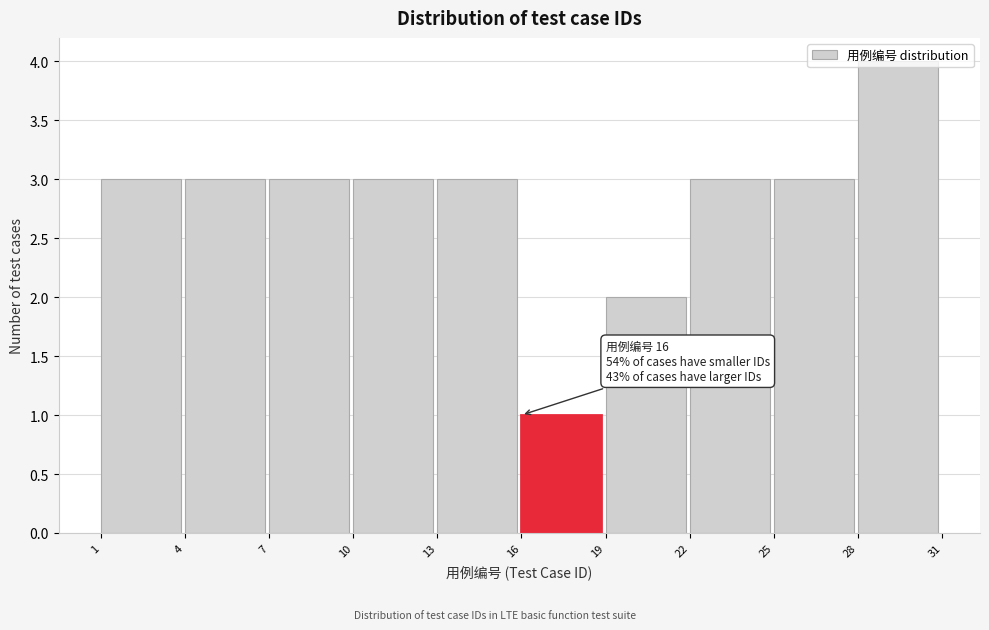

Over which range of the x-axis is the bar tallest?

28 to 31